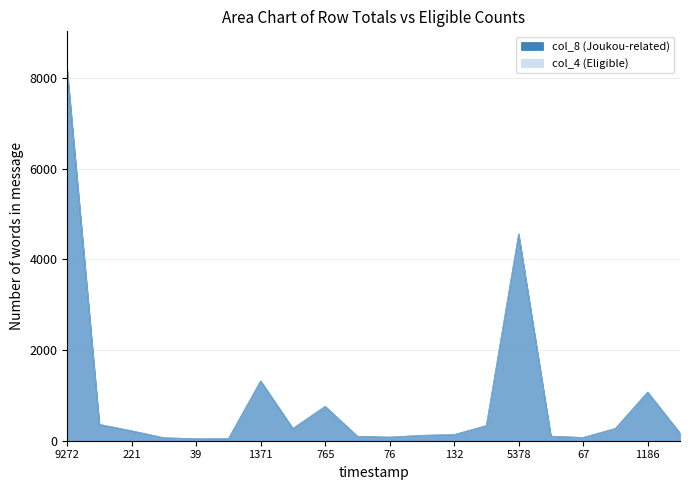

True or false: col_8 (Joukou-related) has more than 1 points higher than both neighbors.

True